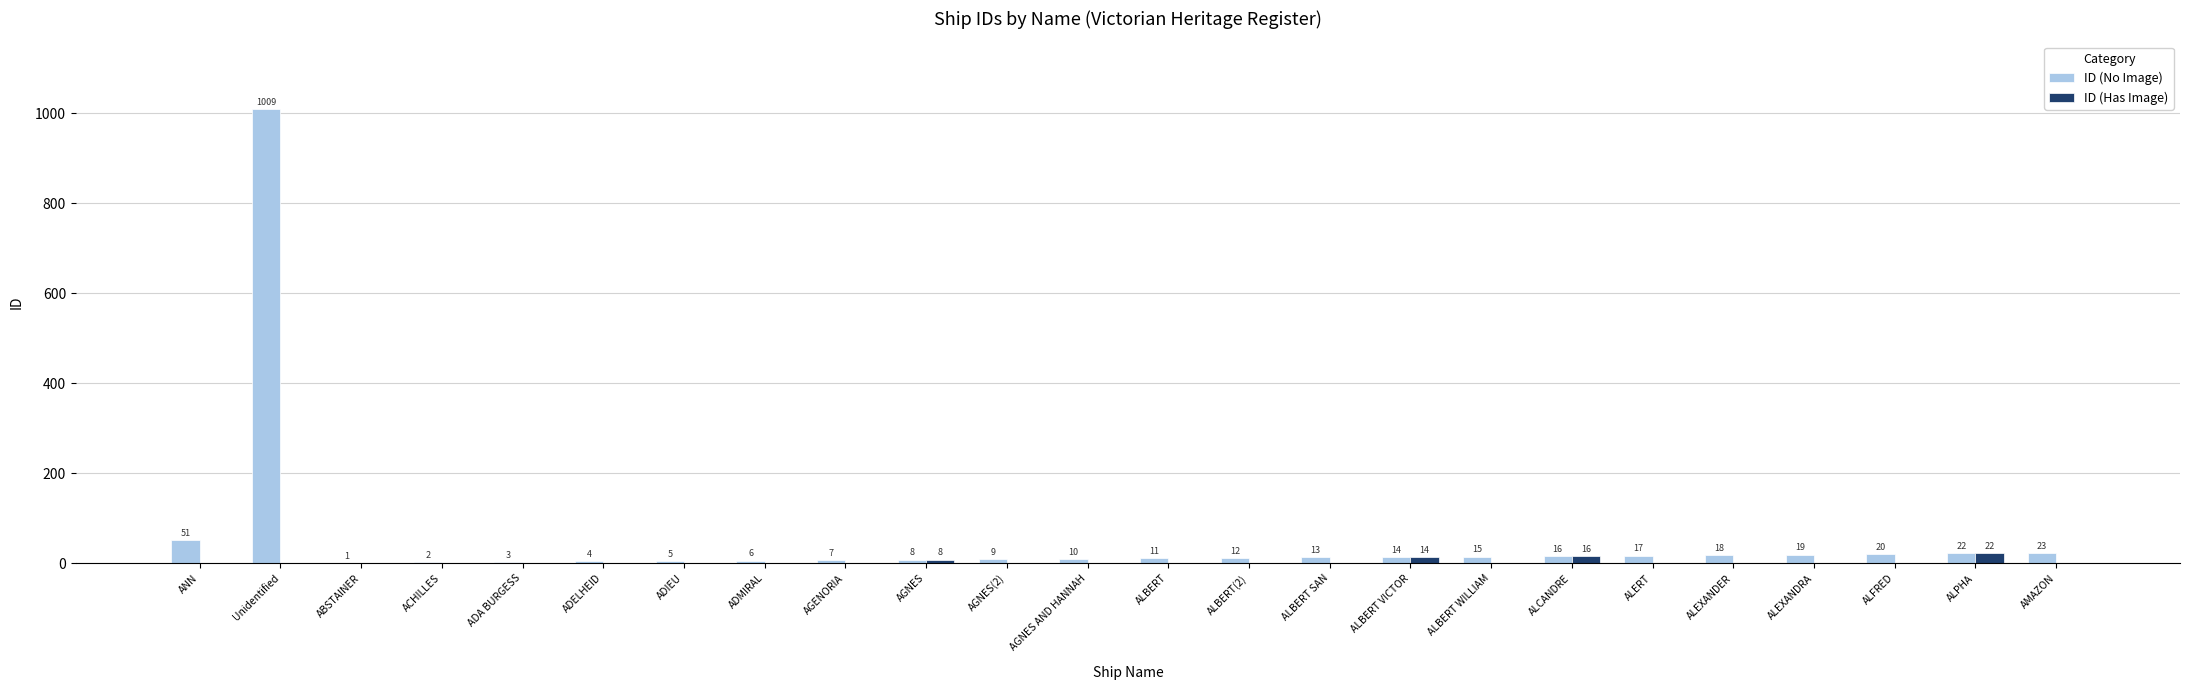

The value of ID (Has Image) at ADA BURGESS is 0. True or false?

True